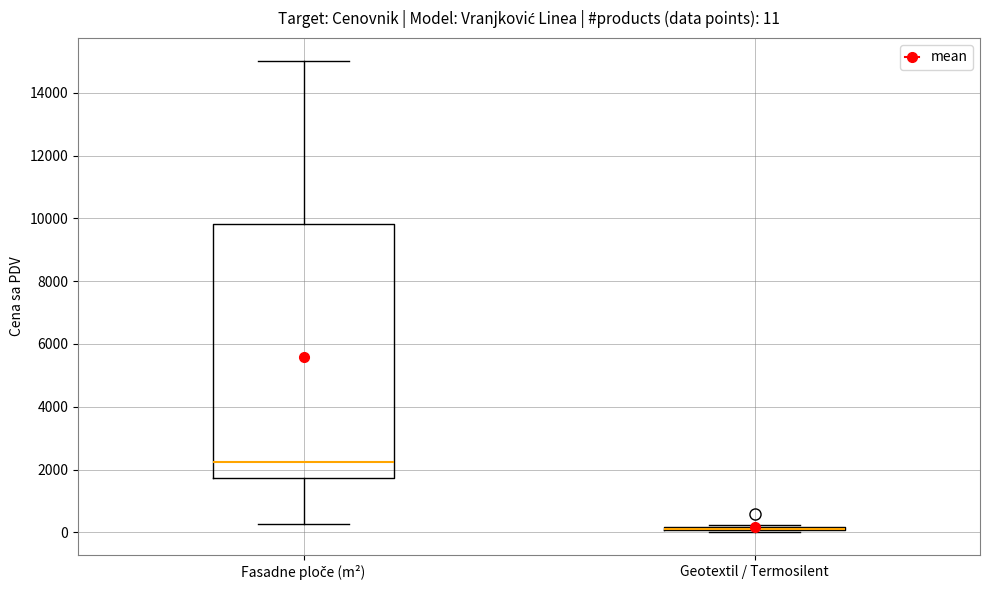

Which box is the tallest, from its lower edge to its upper edge?

Fasadne ploče (m²)